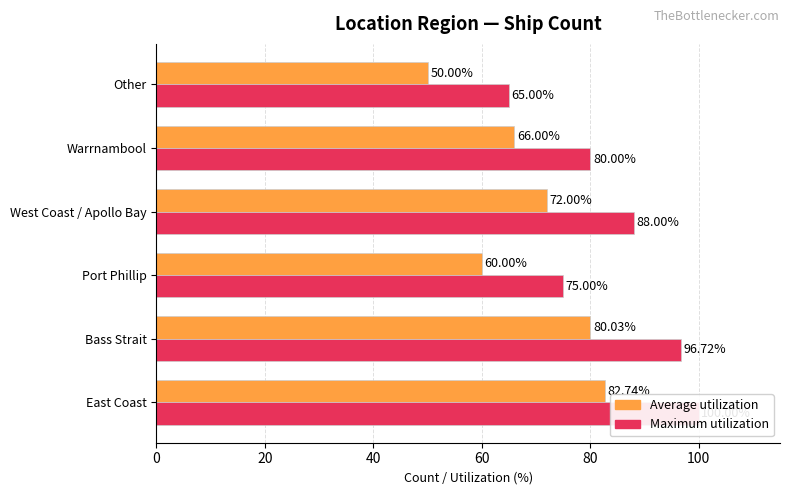

The value of Average utilization at Bass Strait is 43.4. True or false?

False